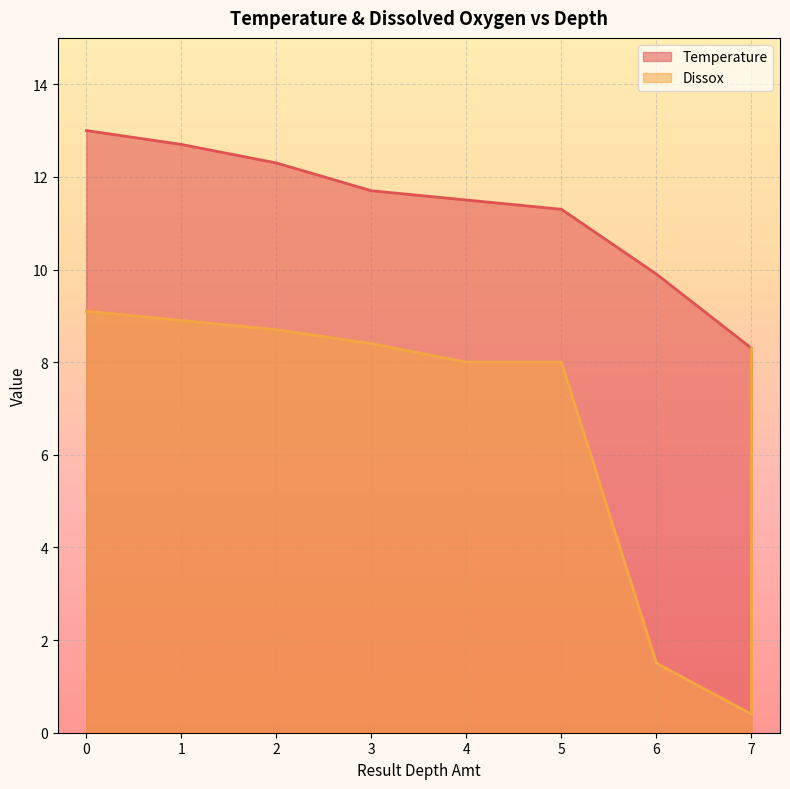

The value of Dissox at 4 is 5.0. True or false?

False